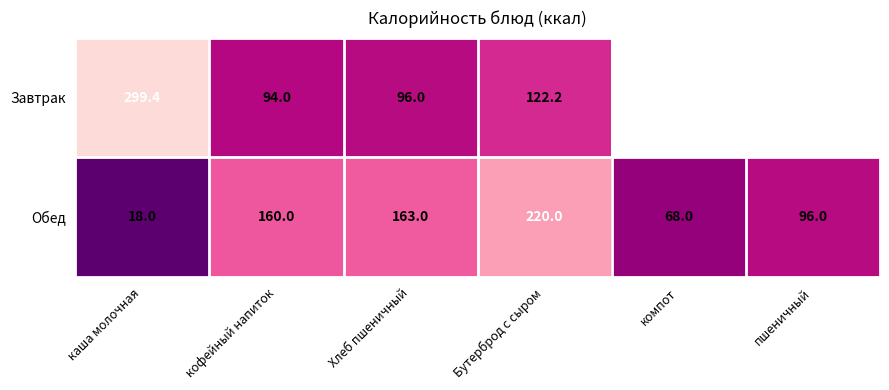

Between Хлеб пшеничный and каша молочная, which is larger?

каша молочная